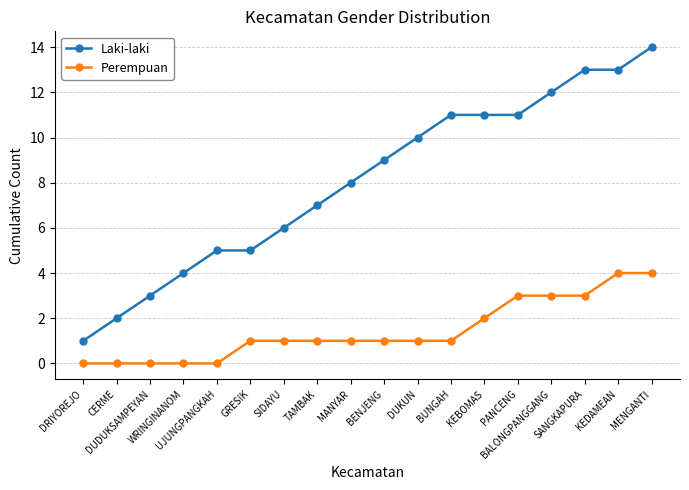

What is the sum of all Perempuan values?

26